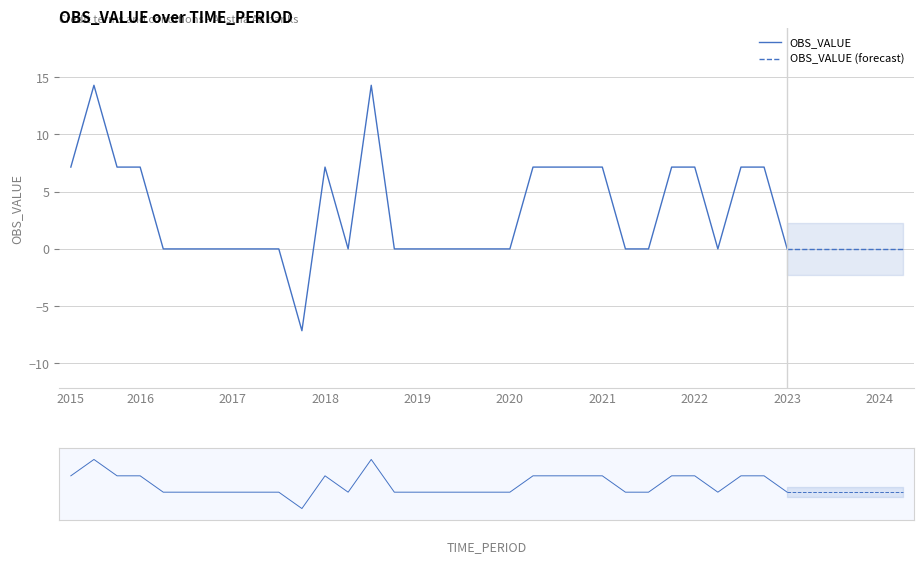

What is the sum of the values at 2022-Q3 and 2019-Q4?

7.1